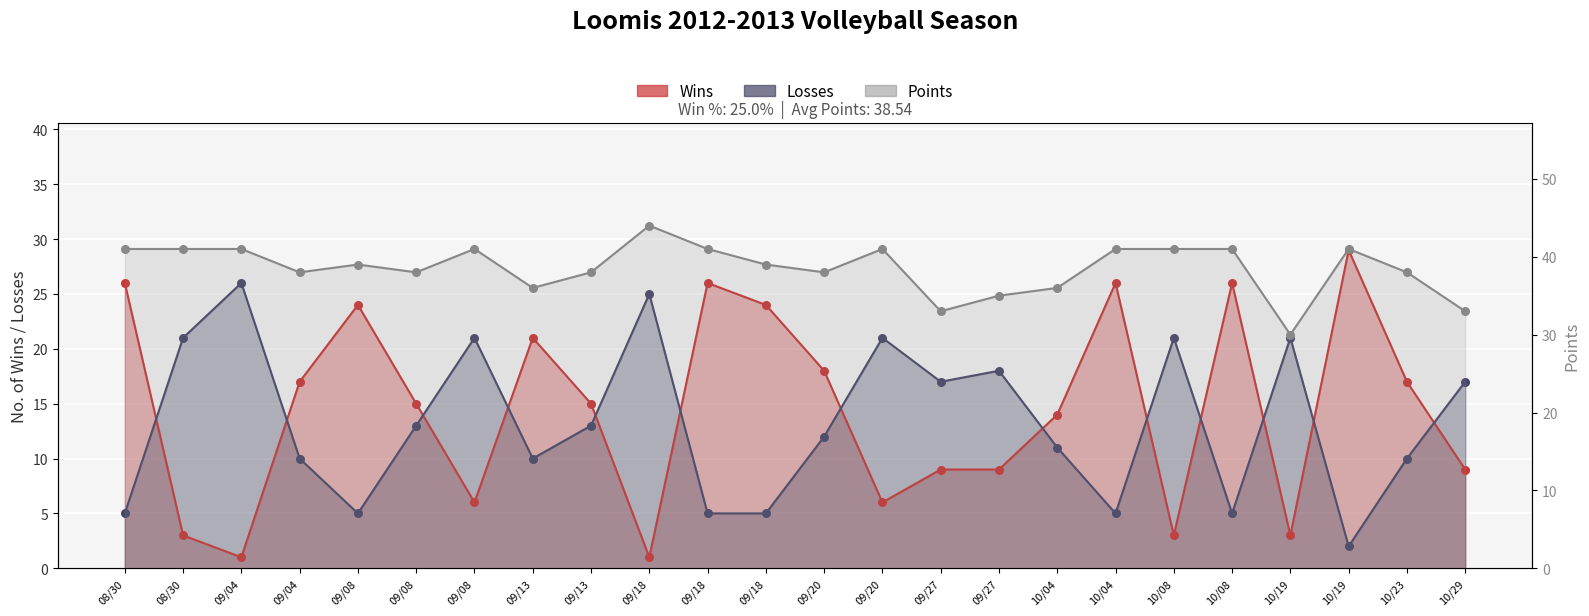

At which category is the sum across all series the highest?

08/30